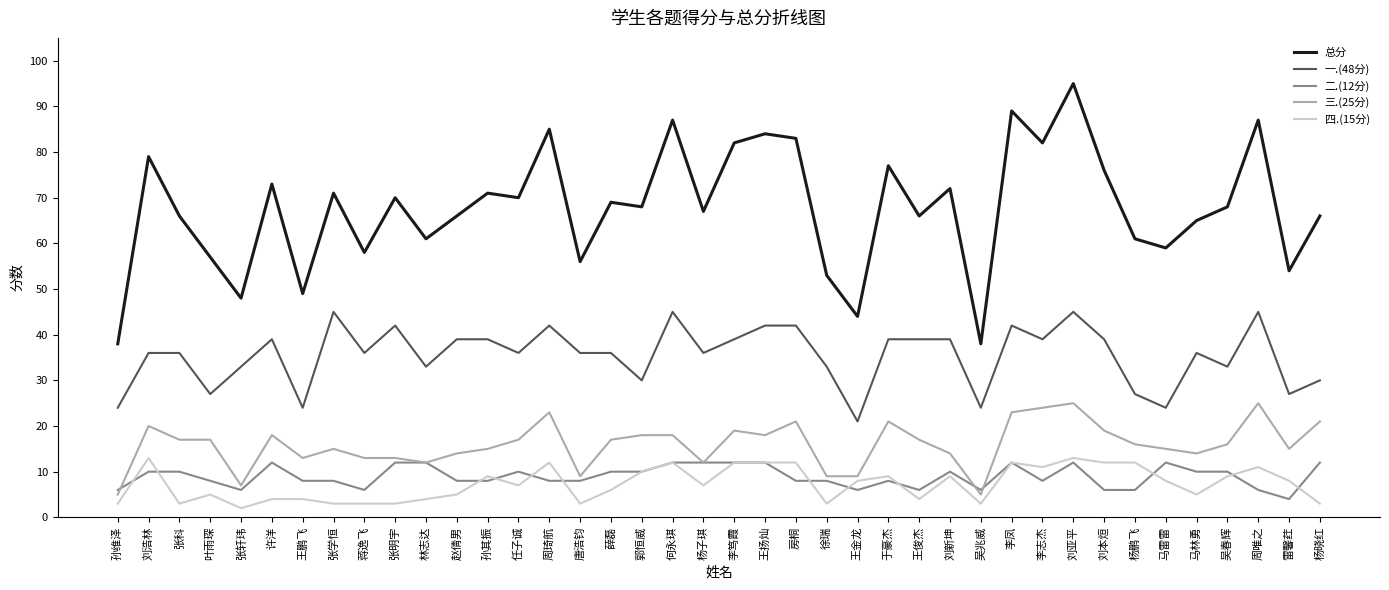

What position from the right is 刘本烜?

8